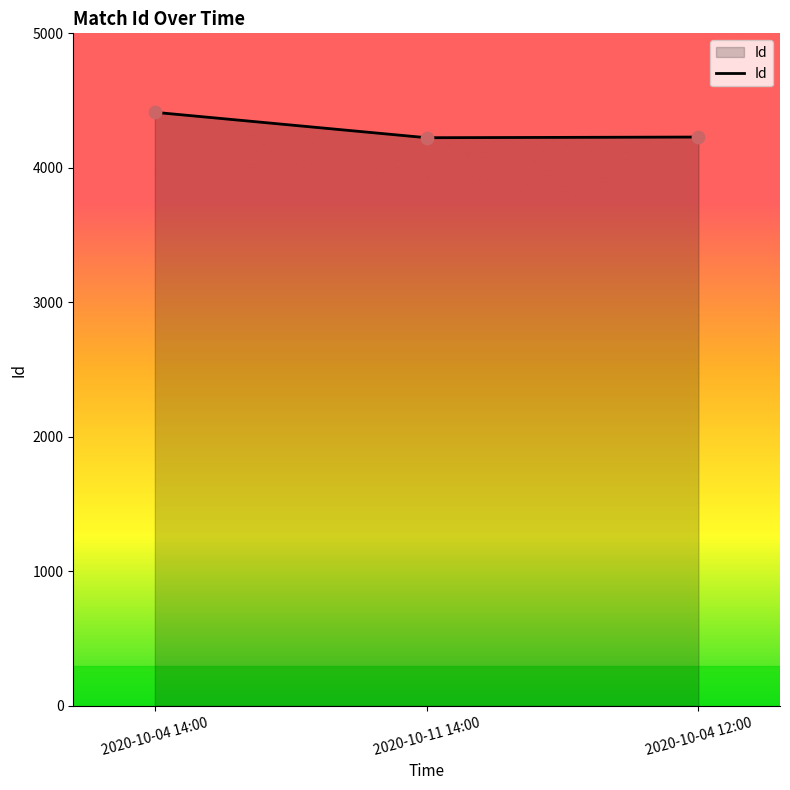

Which has a higher value, 2020-10-11 14:00 or 2020-10-04 14:00?

2020-10-04 14:00